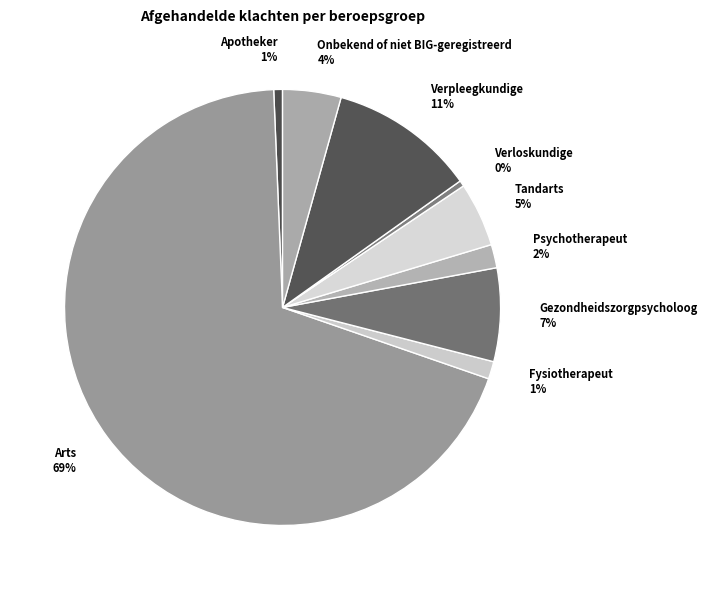

What is the largest slice in the pie chart?

Arts